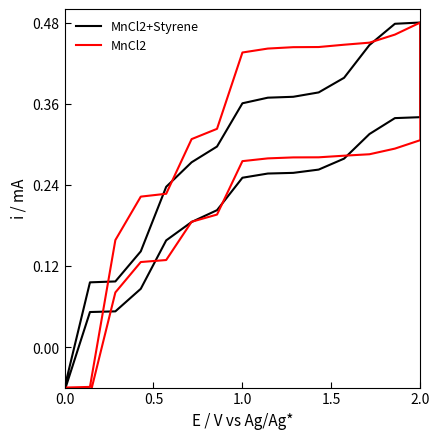

Count the number of categories in the chart.

30